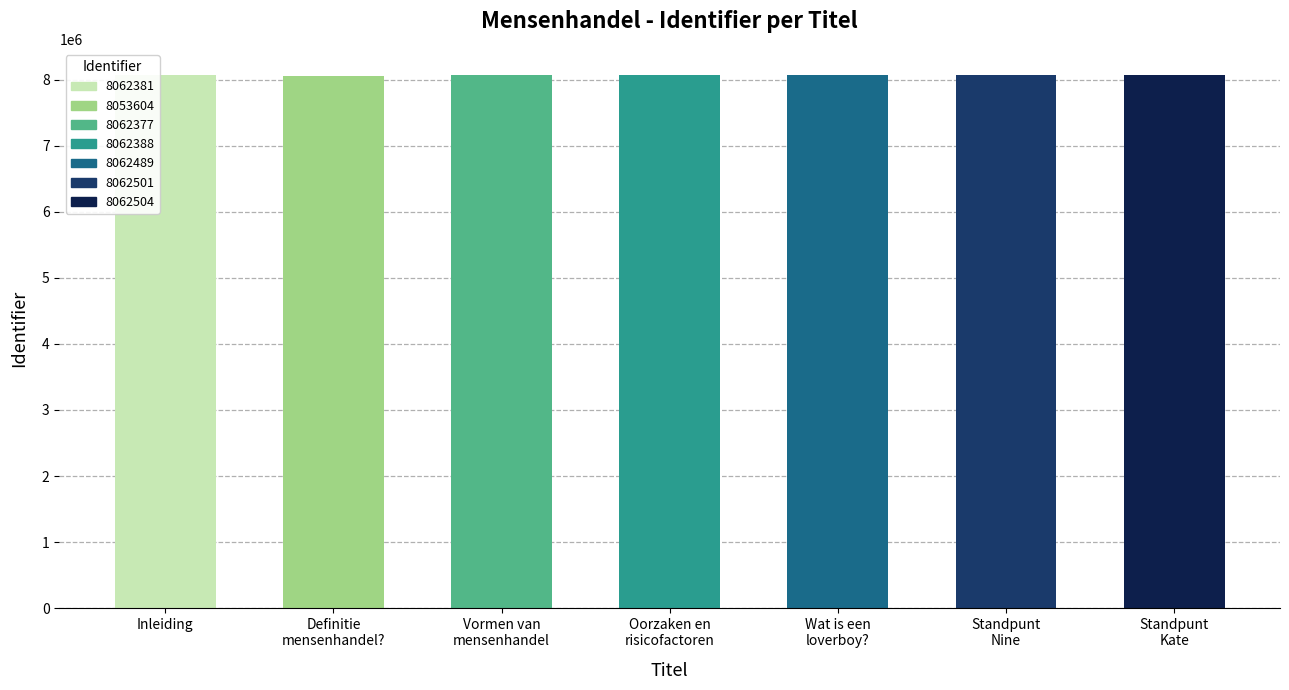

What is the smallest value displayed?

8053604